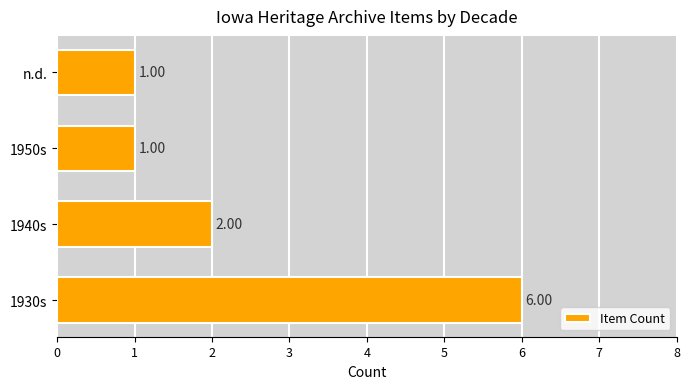

What is the greatest value displayed?

6